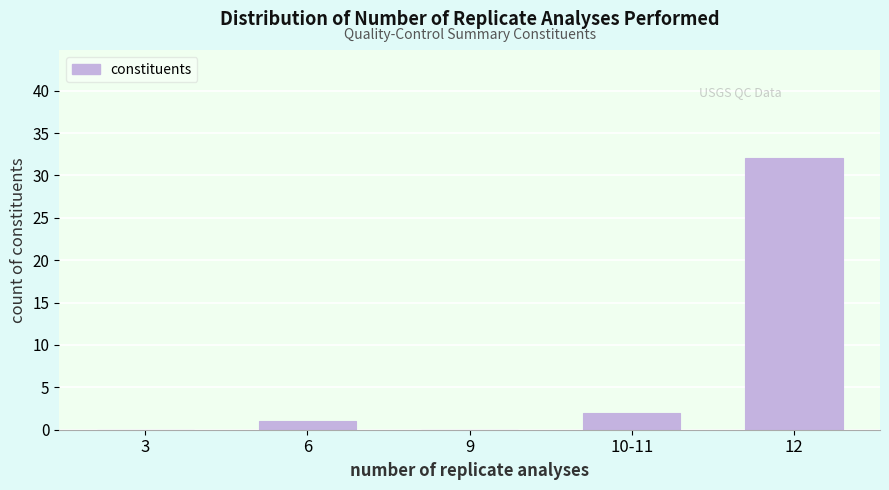

Reading left to right, extract all data points from this chart.

3=0	6=1	9=0	10-11=2	12=32